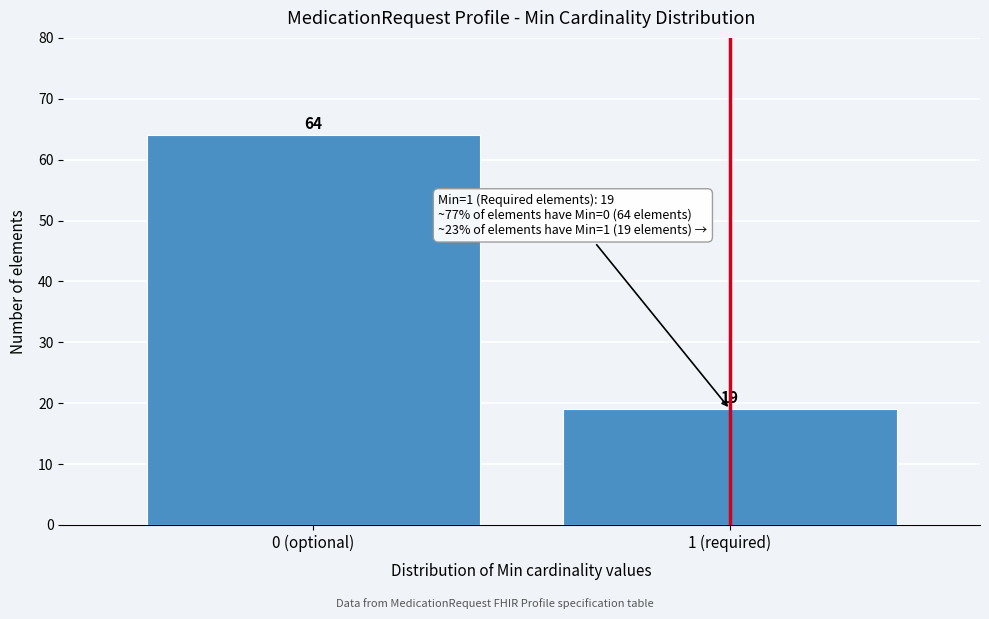

Reading left to right, what are all the values shown in this chart?

0 (optional)=64	1 (required)=19